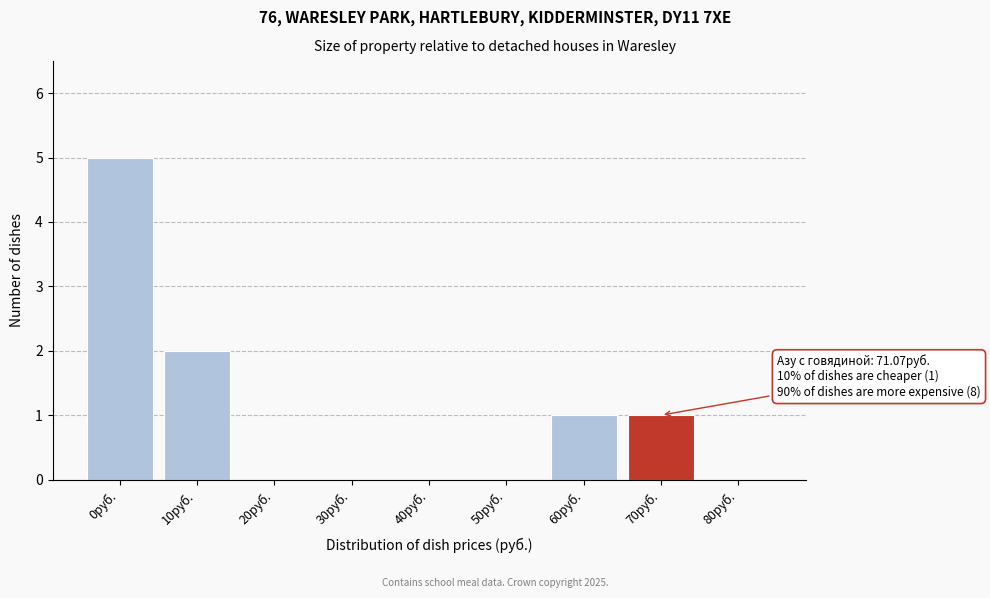

Reading right to left, what are all the values shown in this chart?

80руб.=0	70руб.=1	60руб.=1	50руб.=0	40руб.=0	30руб.=0	20руб.=0	10руб.=2	0руб.=5